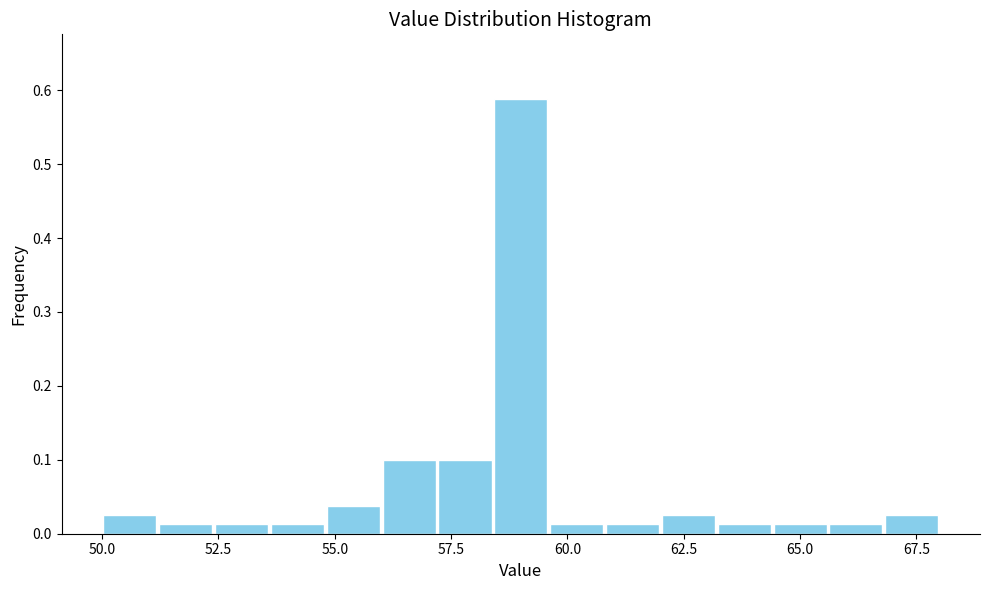

Around what value on the x-axis is the tallest bar? Give the approximate position of its centre, as read against the axis.

59.0